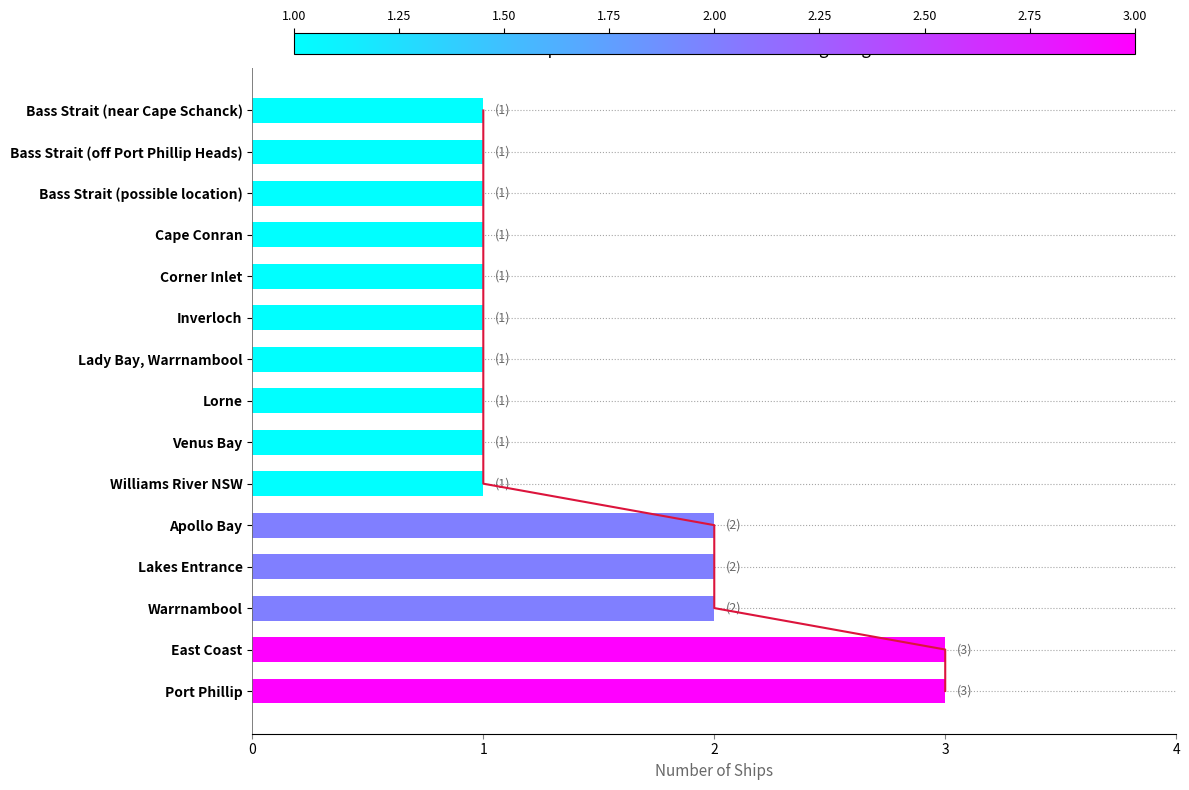

How many data points does each series have?

15